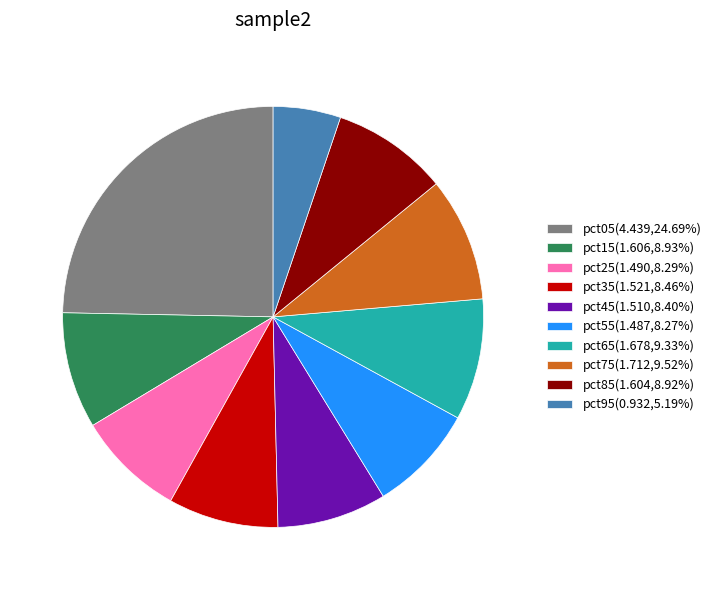

Does pct35 represent more than half of the total?

No